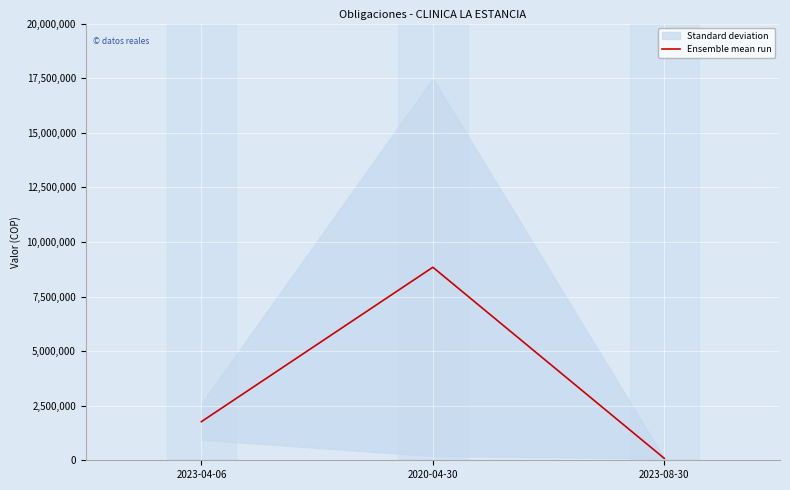

What is the sum of the values at 2020-04-30 and 2023-08-30?

8928005.5